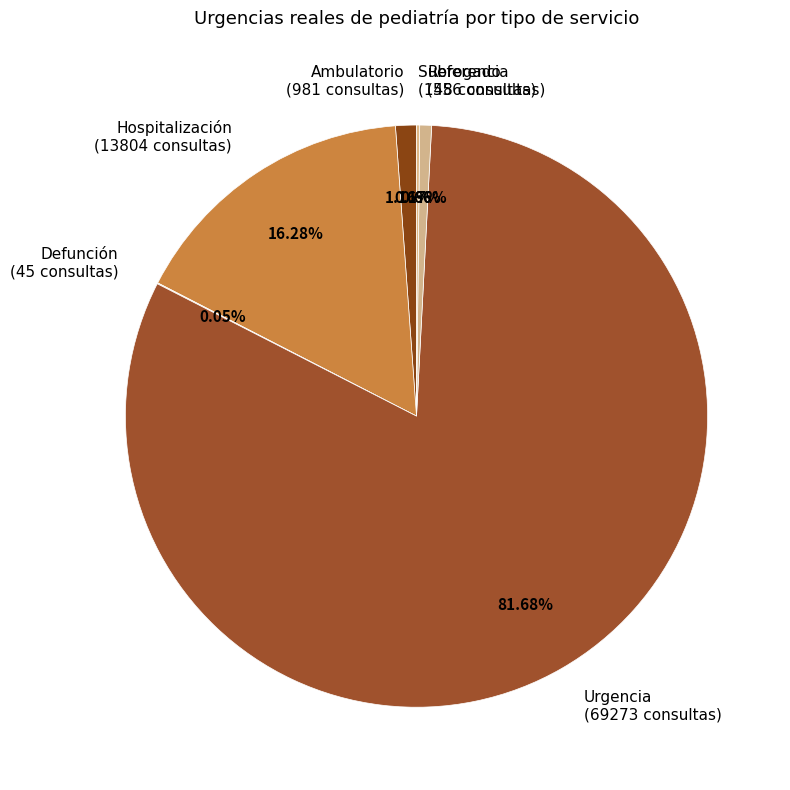

Do Urgencia (69273 consultas) and Hospitalización (13804 consultas) together represent more than half of the pie?

Yes